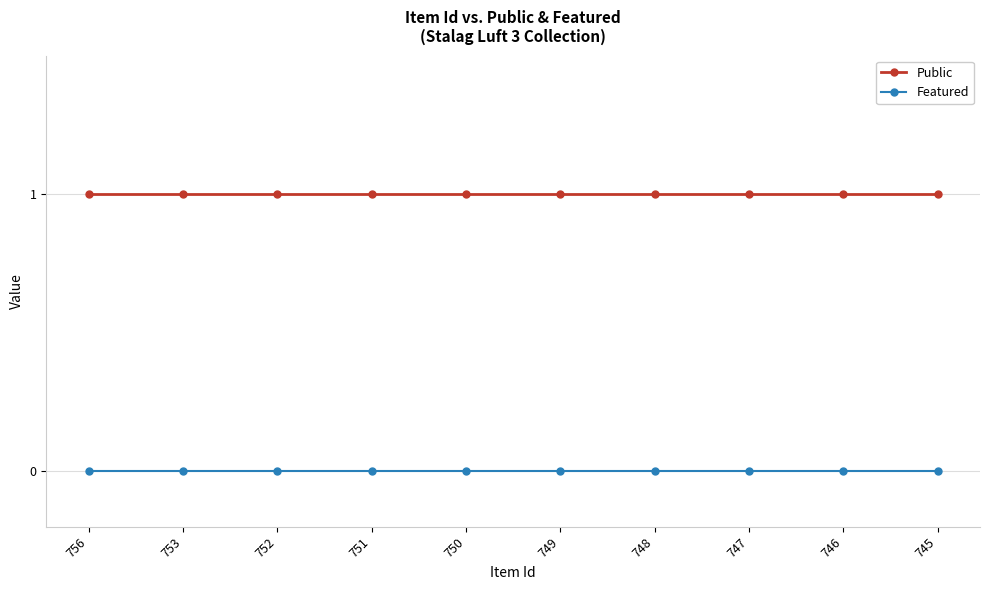

What are all the series names shown in the legend?

Public, Featured